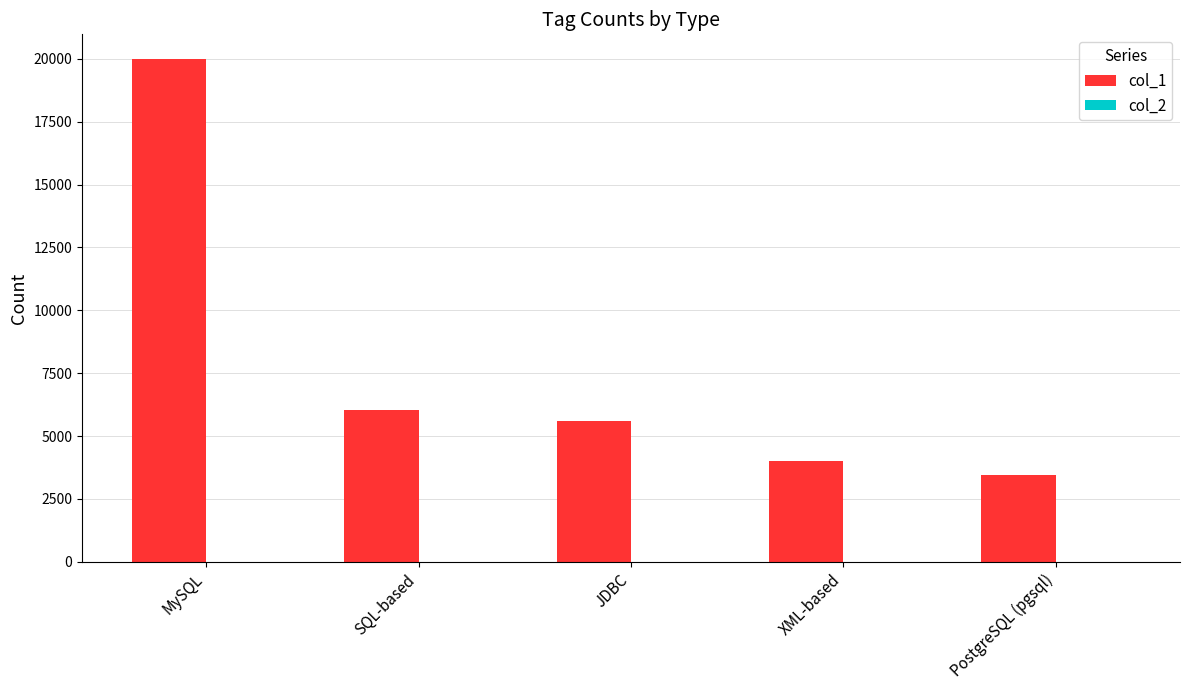

Rank the categories by value from highest to lowest.

MySQL, SQL-based, JDBC, XML-based, PostgreSQL (pgsql)